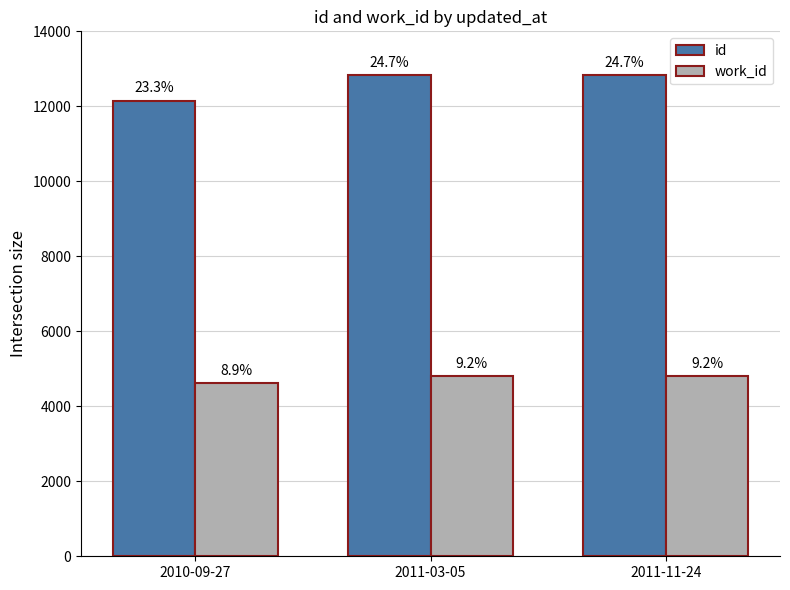

Reading left to right, transcribe all the data shown in this chart.

id: 2010-09-27=12141	2011-03-05=12829	2011-11-24=12830
work_id: 2010-09-27=4610	2011-03-05=4803	2011-11-24=4803